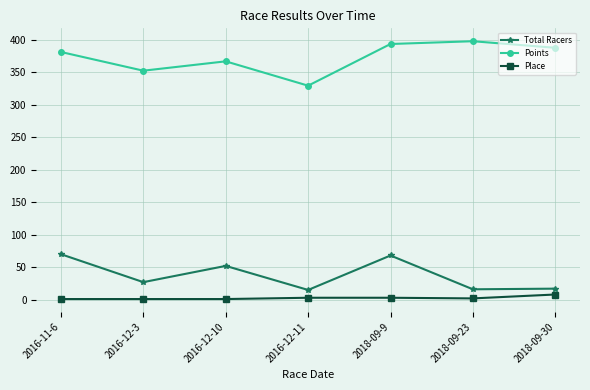

What is the label of the 7th point from the right?

2016-11-6